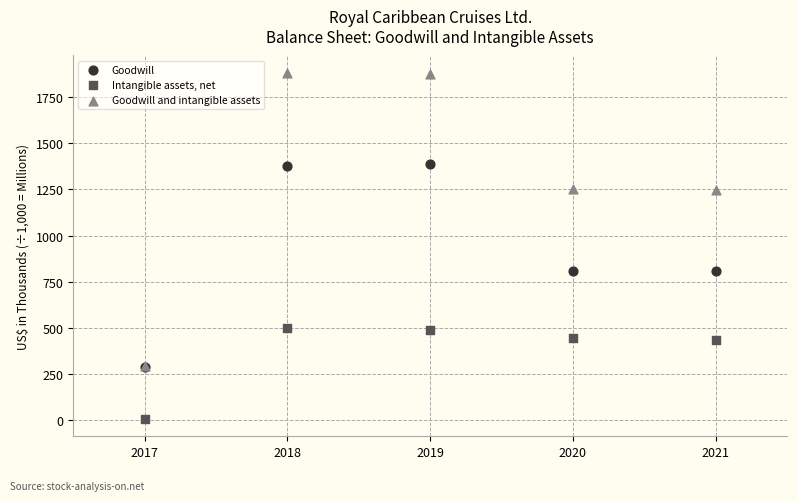

Which series reaches the maximum Y coordinate?

Goodwill and intangible assets